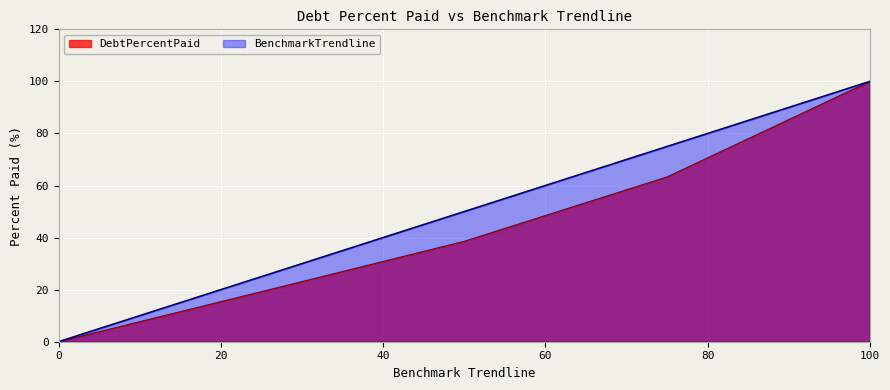

Reading right to left, transcribe all the data shown in this chart.

DebtPercentPaid: 100.0	63.3	38.6	19.2	0.0
BenchmarkTrendline: 100.0	75.0	50.0	25.0	0.0